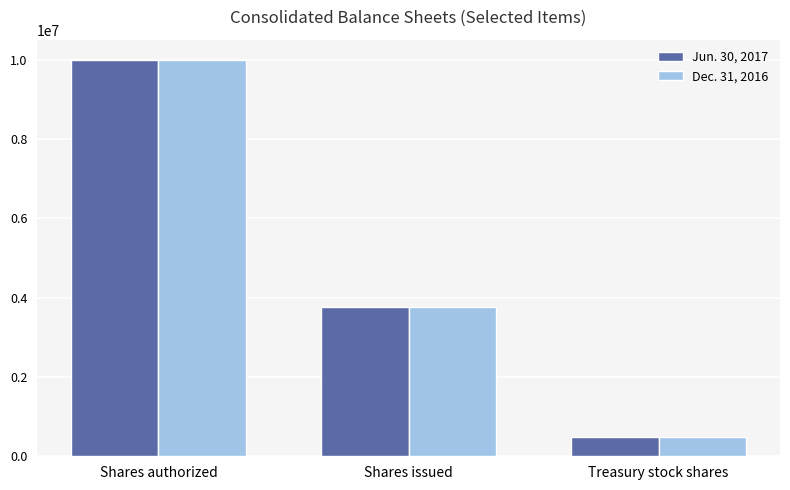

What is the minimum value shown in the chart?

493508